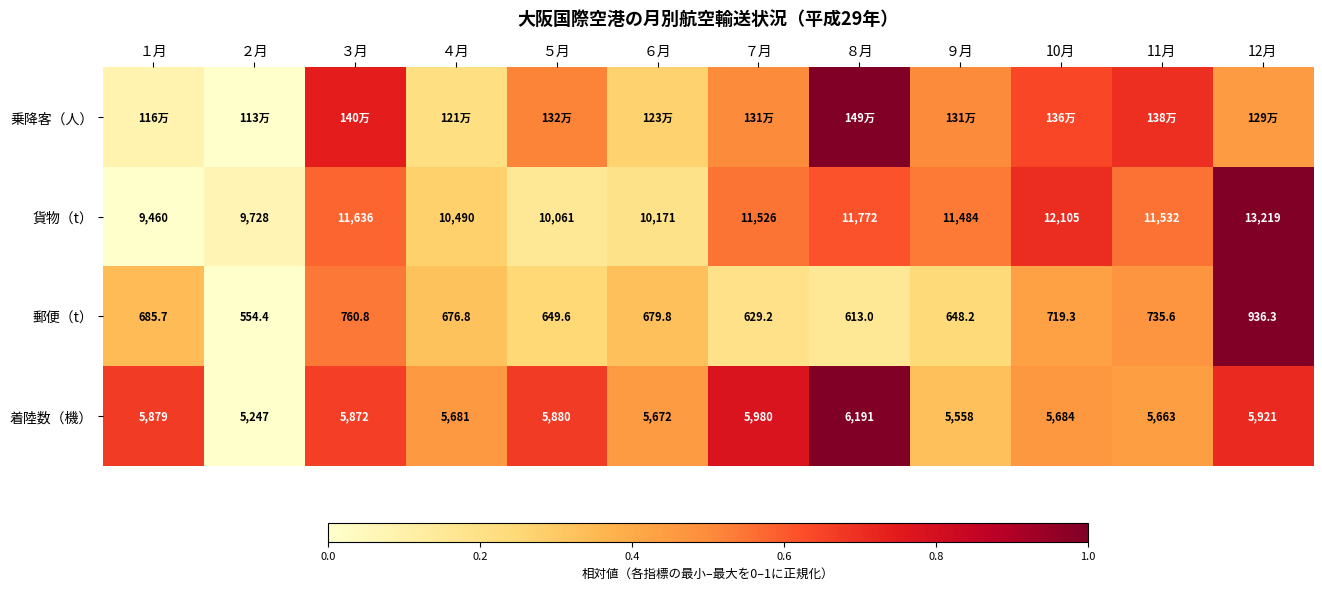

What is the difference between the 貨物（t） values at ５月 and ４月?

0.1